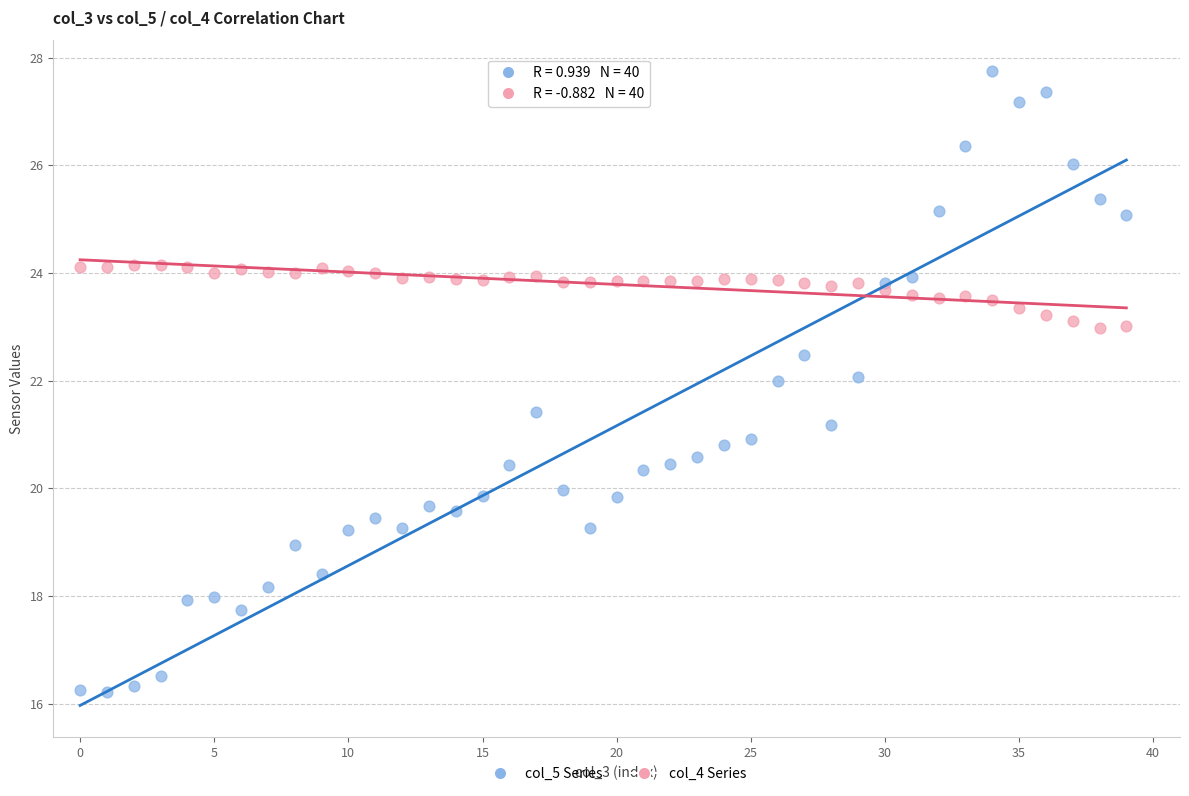

What are all the series names shown in the legend?

col_5 Series, col_4 Series